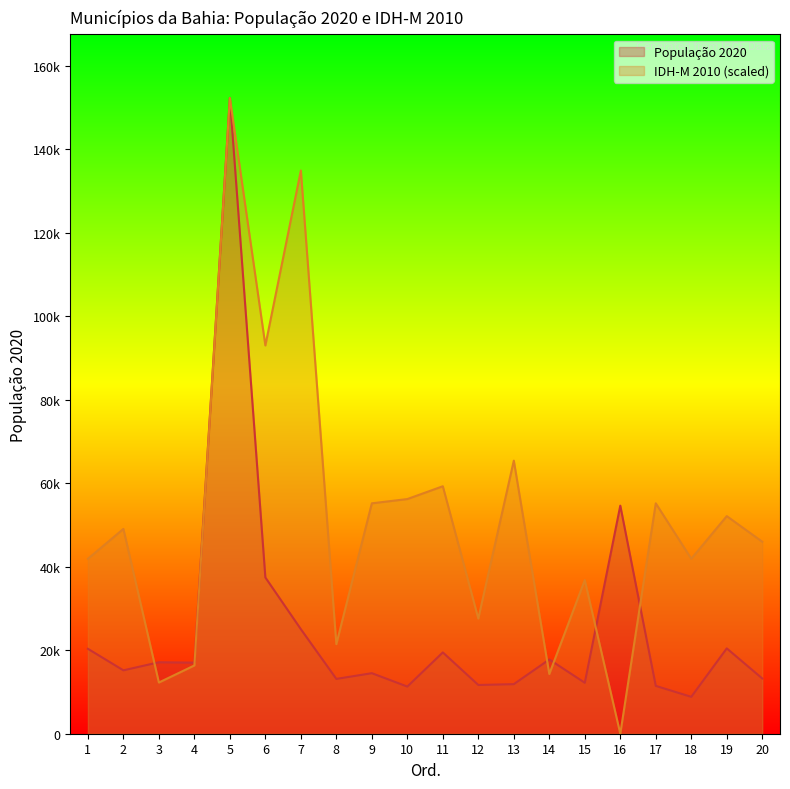

What is the value of the IDH-M 2010 point at the 8th from the left?

21468.9